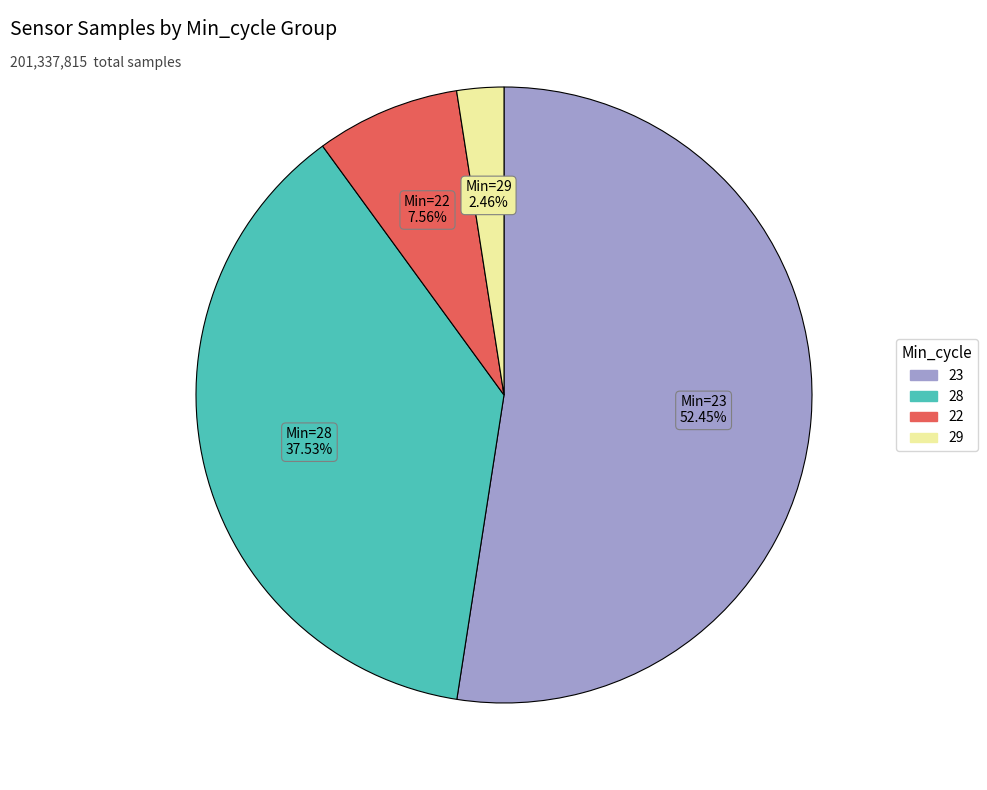

Does any single category account for the majority?

Yes